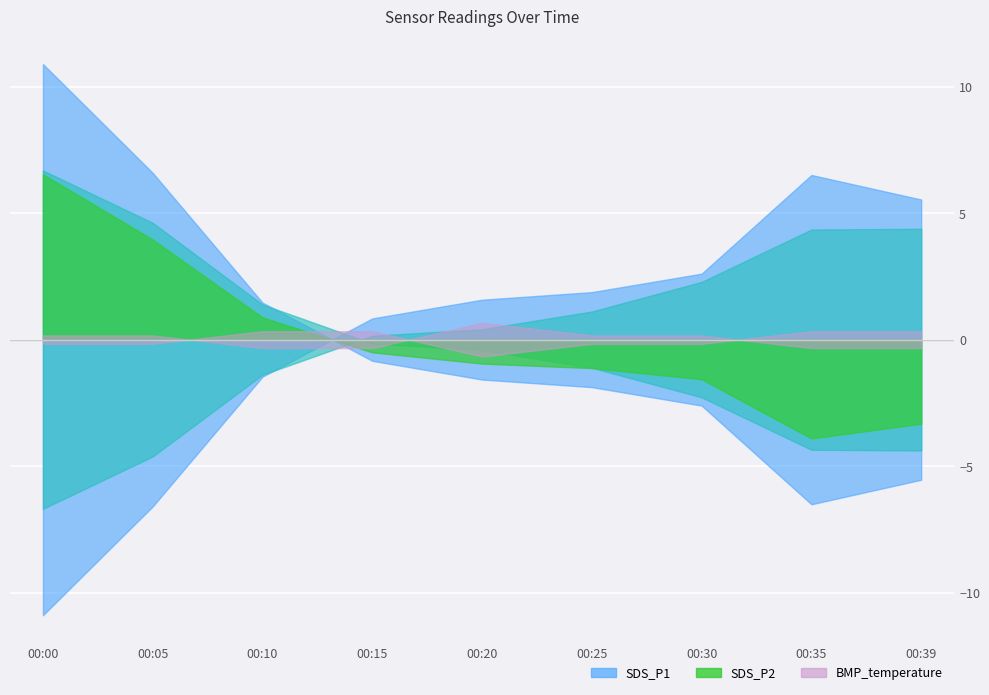

How many lines are shown in the chart?

3